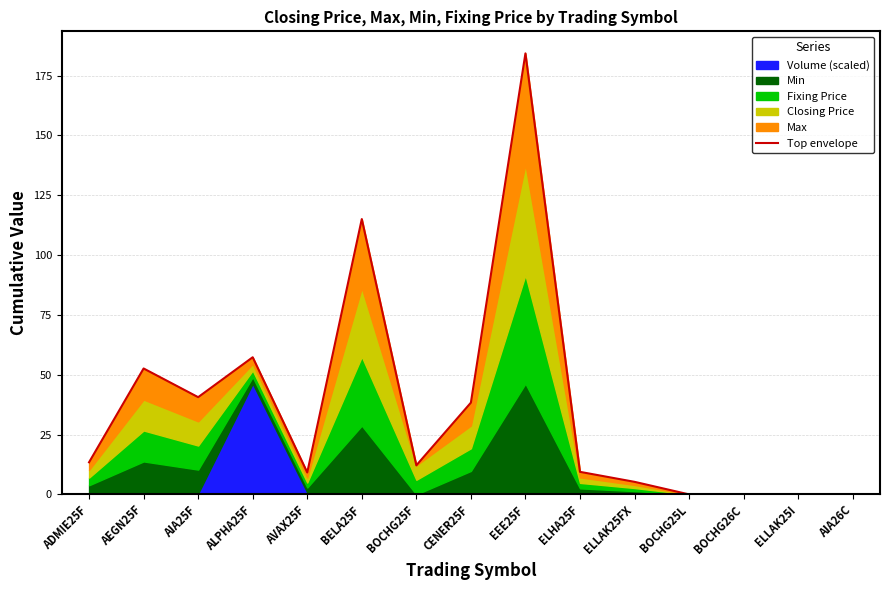

How many lines are shown in the chart?

1